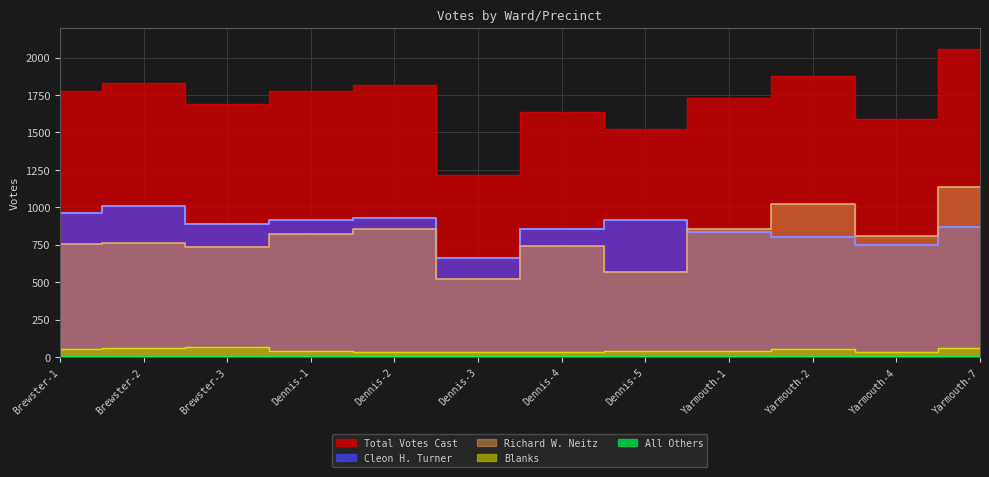

True or false: Total Votes Cast and Cleon H. Turner intersect in this chart.

False